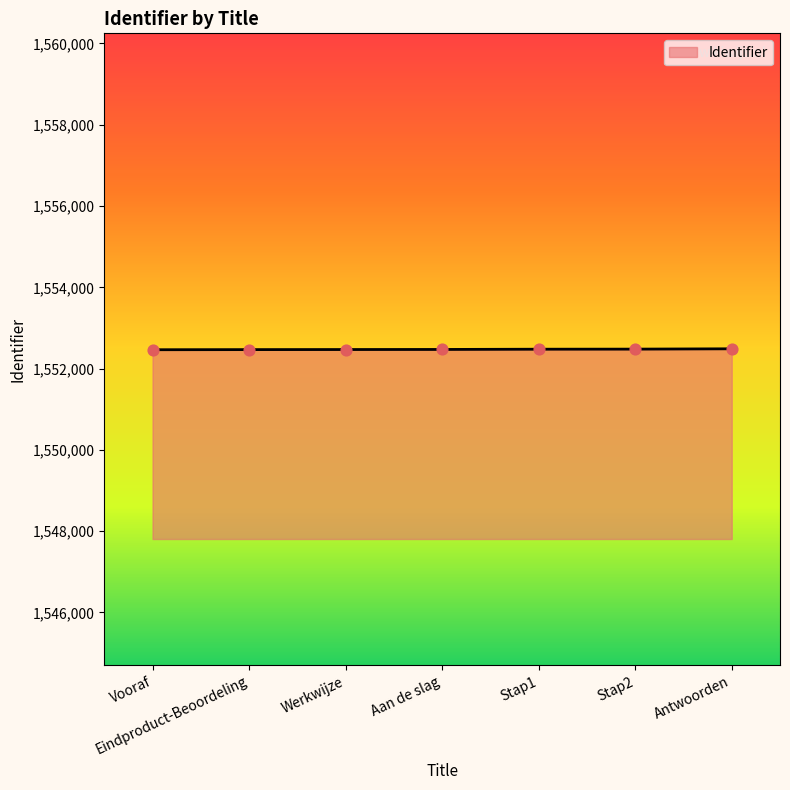

What is the change in value from Vooraf to Werkwijze?

+5